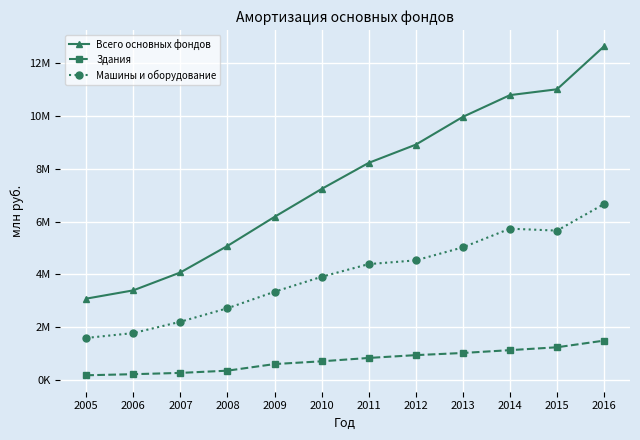

Is this an area chart (filled region under the line)?

No